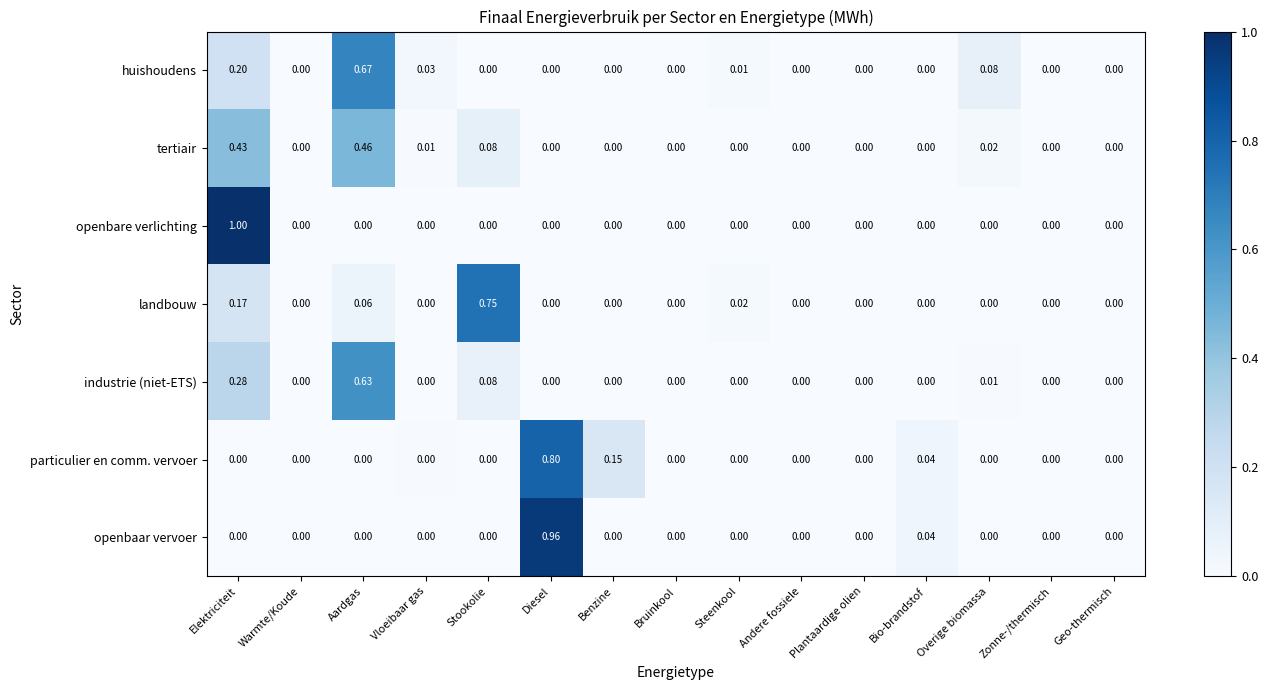

How many series are shown in this chart?

7